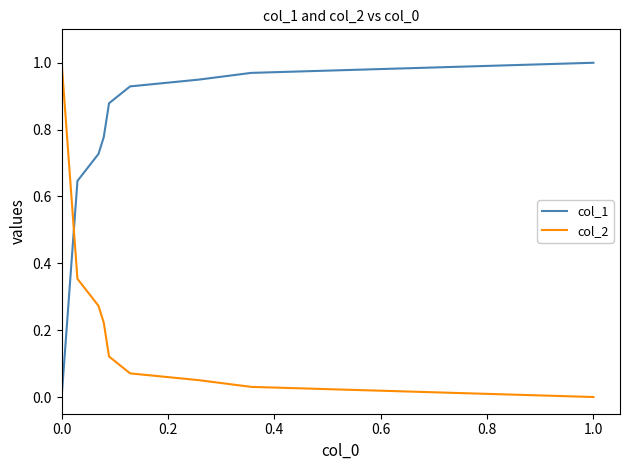

True or false: col_2 and col_1 cross at least once.

True